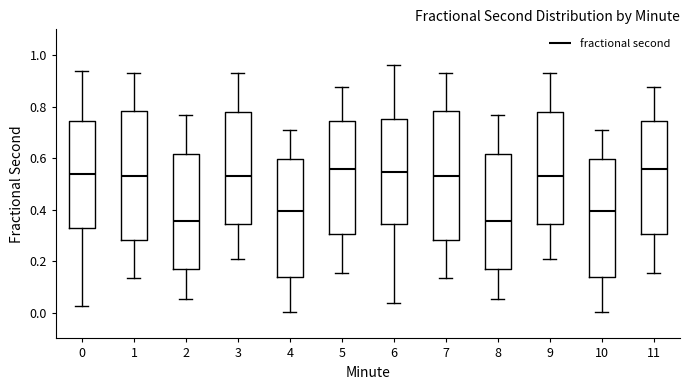

Reading left to right, transcribe this box plot: for each box, give where its median line is, the range the box spans, and where its two whiskers end, as read against the y-axis. The values are not printed on the chart, so give them approximately, as read against the axis.

0: median 0.54, box 0.34 to 0.74, whiskers 0.02 to 0.94
1: median 0.54, box 0.28 to 0.78, whiskers 0.14 to 0.94
2: median 0.36, box 0.18 to 0.62, whiskers 0.06 to 0.76
3: median 0.54, box 0.34 to 0.78, whiskers 0.20 to 0.92
4: median 0.40, box 0.14 to 0.60, whiskers 0.00 to 0.70
5: median 0.56, box 0.30 to 0.74, whiskers 0.16 to 0.88
6: median 0.54, box 0.34 to 0.76, whiskers 0.04 to 0.96
7: median 0.54, box 0.28 to 0.78, whiskers 0.14 to 0.94
8: median 0.36, box 0.18 to 0.62, whiskers 0.06 to 0.76
9: median 0.54, box 0.34 to 0.78, whiskers 0.20 to 0.92
10: median 0.40, box 0.14 to 0.60, whiskers 0.00 to 0.70
11: median 0.56, box 0.30 to 0.74, whiskers 0.16 to 0.88